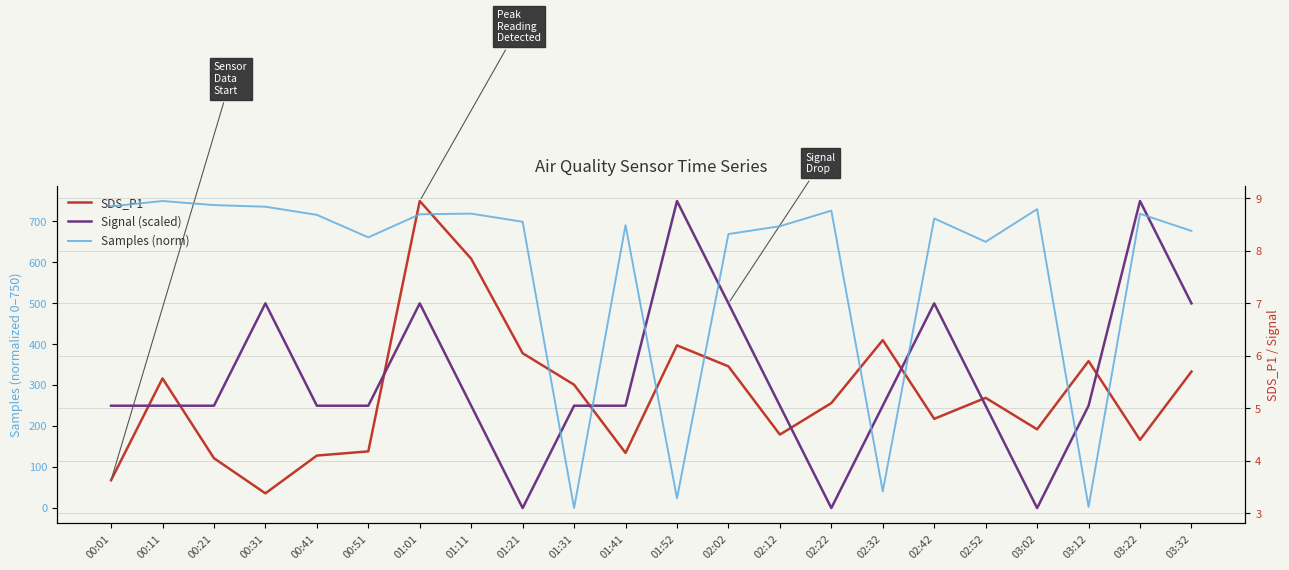

At which category does SDS_P1 reach its first local peak?

00:11